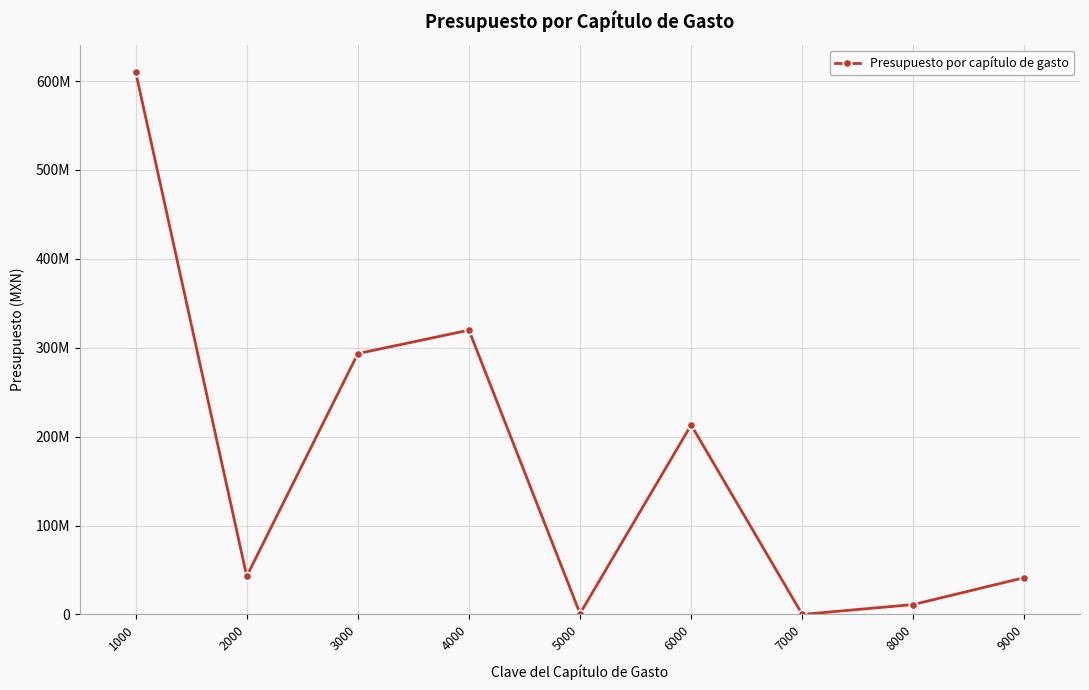

Rank the categories by value from lowest to highest.

7000, 5000, 8000, 9000, 2000, 6000, 3000, 4000, 1000